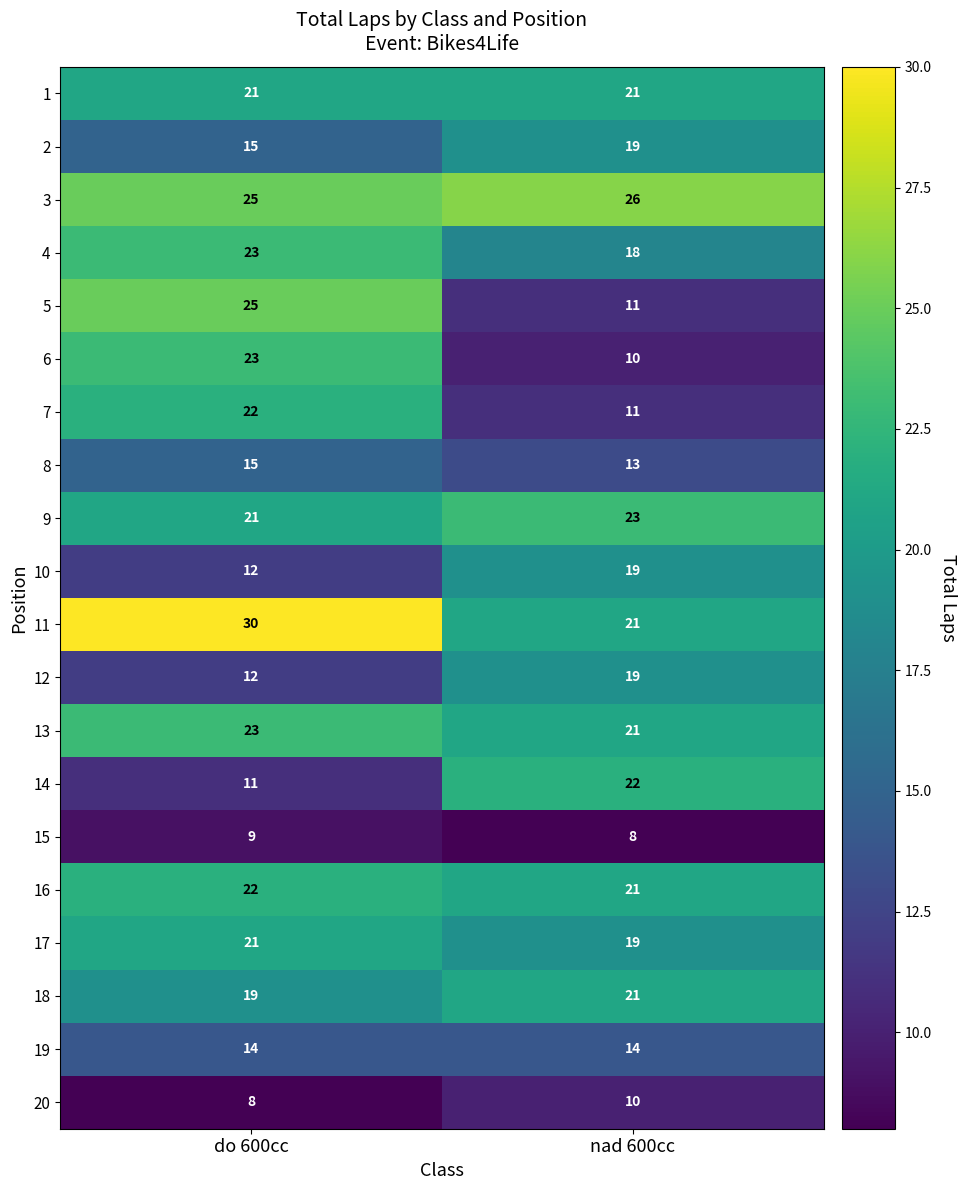

What is the sum of the 6 values at nad 600cc and do 600cc?

33